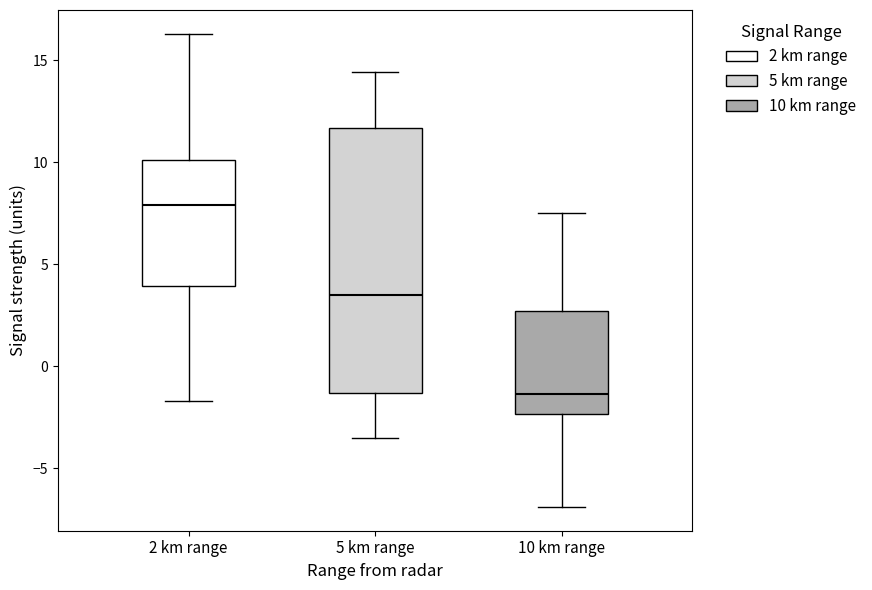

Reading left to right, transcribe this box plot: for each box, give where its median line is, the range the box spans, and where its two whiskers end, as read against the y-axis. The values are not printed on the chart, so give them approximately, as read against the axis.

2 km range: median 8.0, box 4.0 to 10.0, whiskers -1.5 to 16.5
5 km range: median 3.5, box -1.5 to 11.5, whiskers -3.5 to 14.5
10 km range: median -1.5, box -2.5 to 2.5, whiskers -7.0 to 7.5